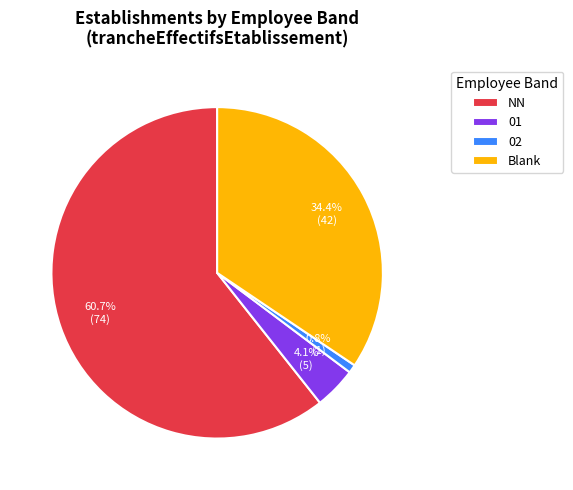

Rank the categories by value from highest to lowest.

NN, Blank, 01, 02